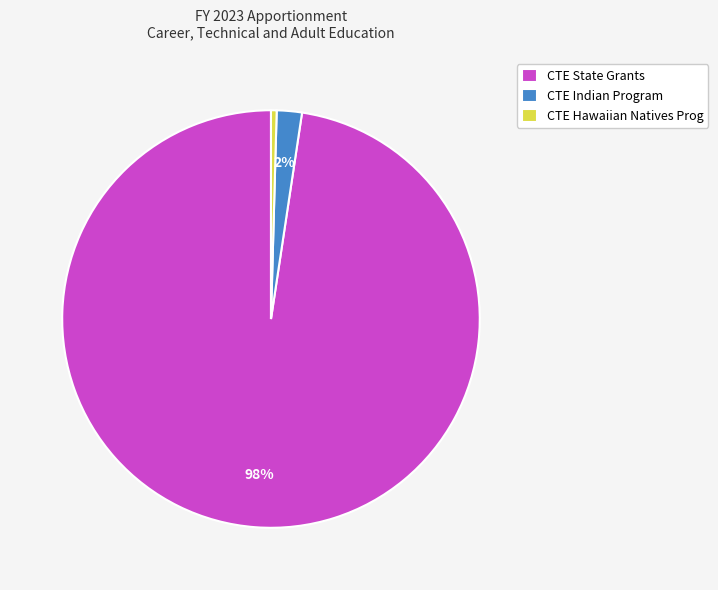

To the nearest percent, what is the difference between the CTE State Grants and CTE Indian Program slice percentages?

96%